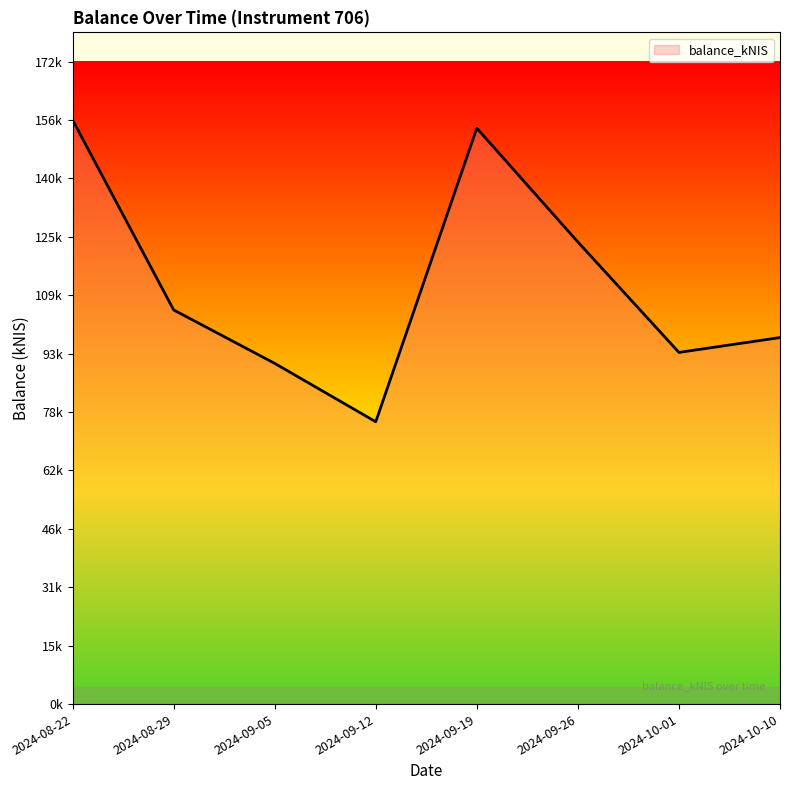

Is this an area chart (filled region under the line)?

Yes